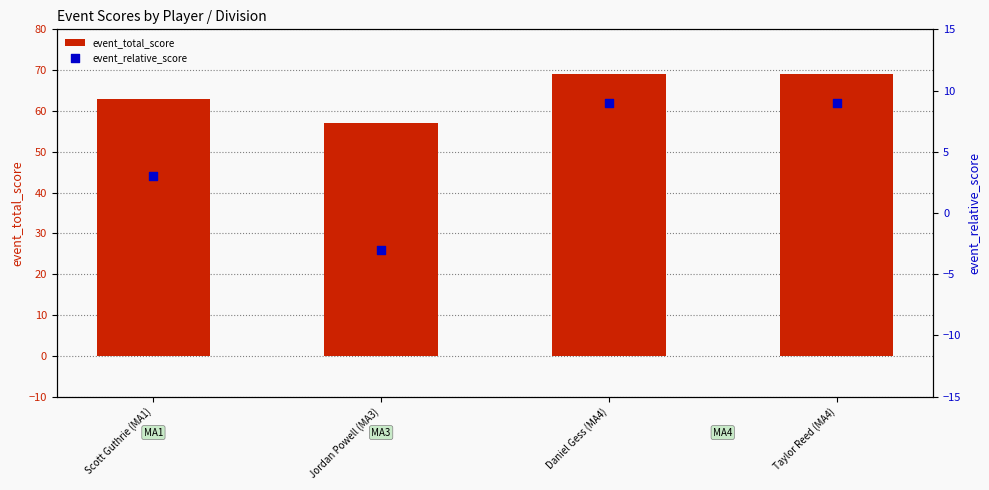

Which series contains the lowest Y value?

event_relative_score